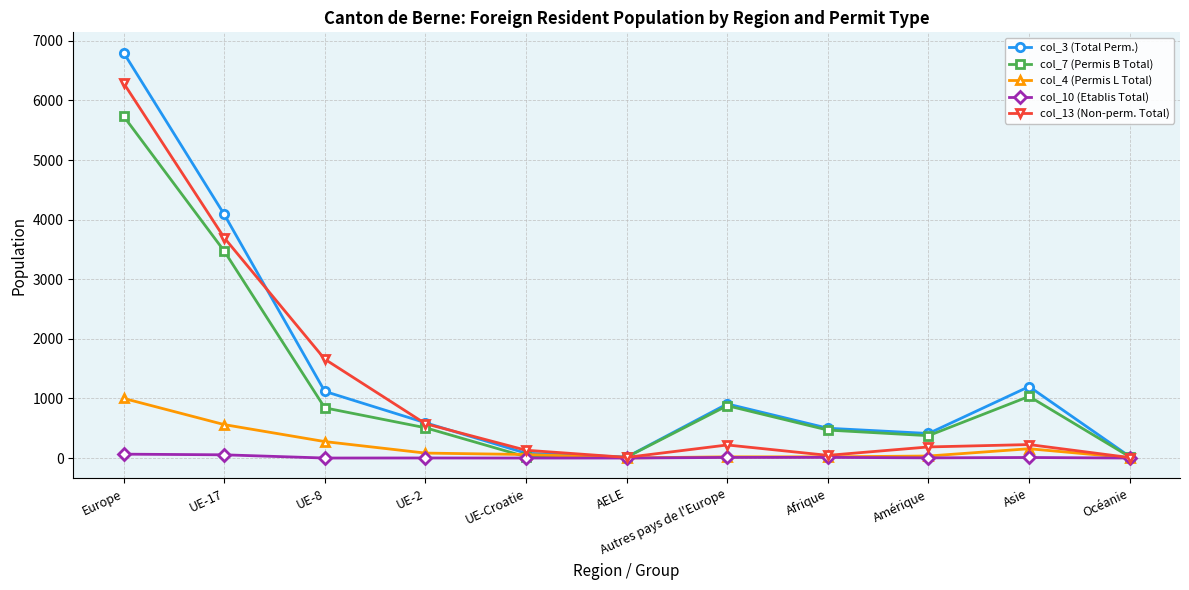

The value of col_13 (Non-perm. Total) at Asie is 226. True or false?

True